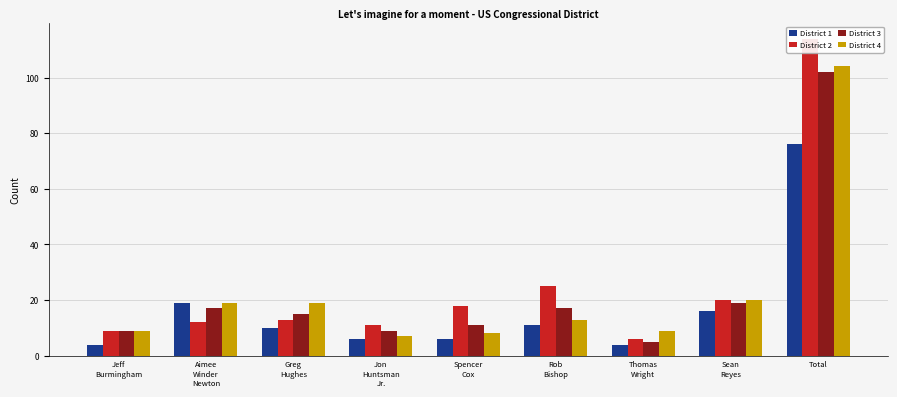

At which label is District 3 closest to 53?

Sean
Reyes